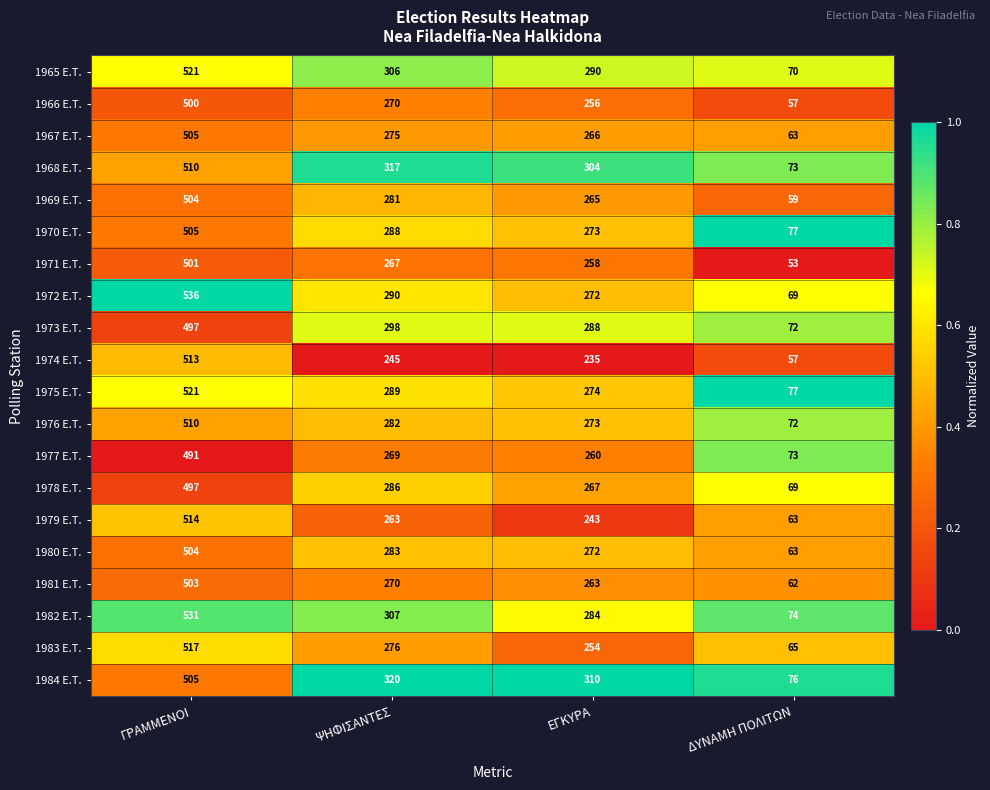

At which label does 1969 E.T. first exceed 281?

ΓΡΑΜΜΕΝΟΙ